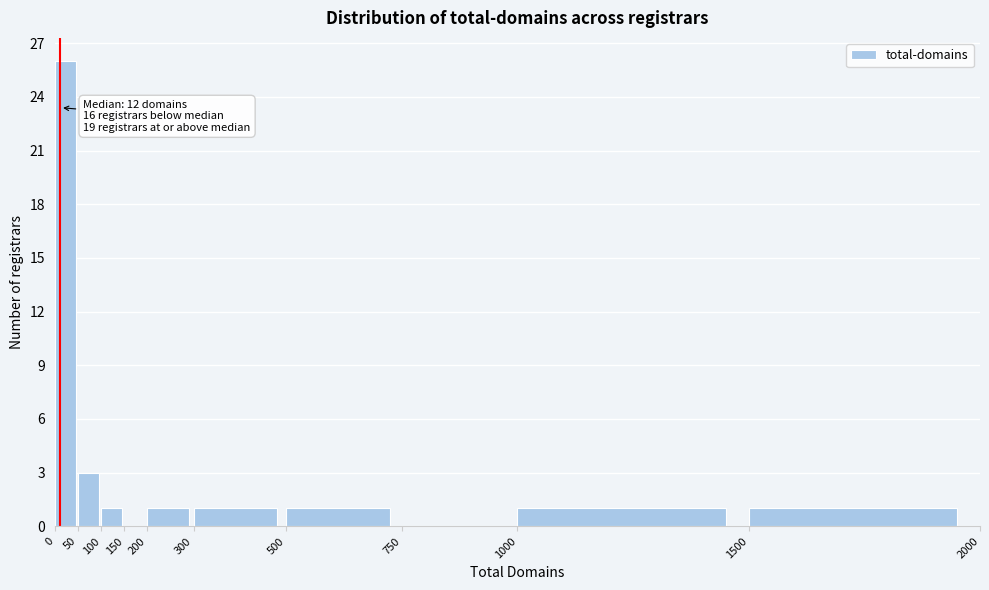

Which range on the x-axis has the tallest bar?

0 to 50